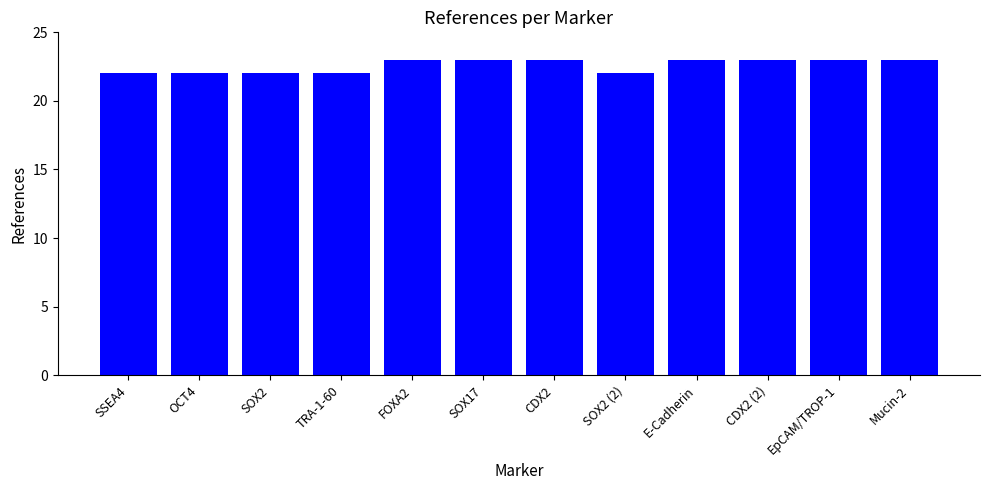

The chart shows a value of 35 at E-Cadherin. True or false?

False